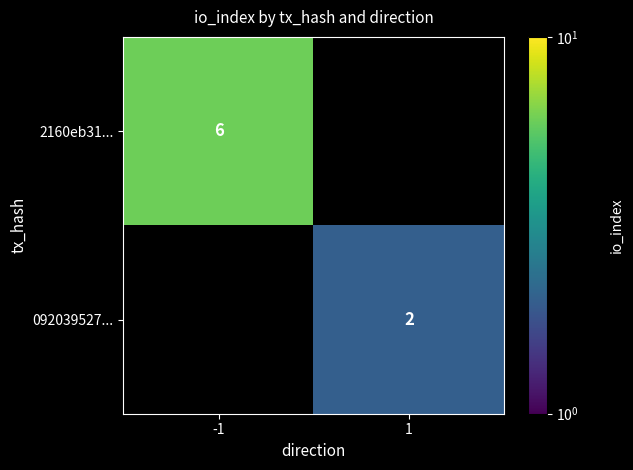

Which series has the largest range (max minus min)?

2160eb31...